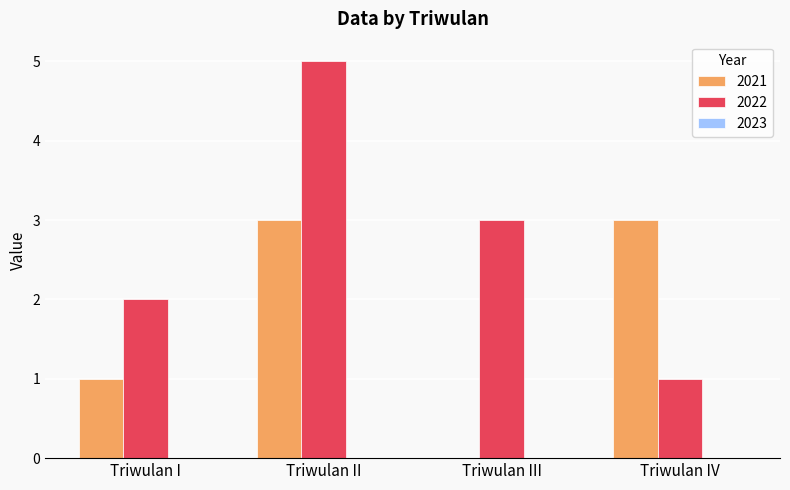

How many data points does each series have?

4